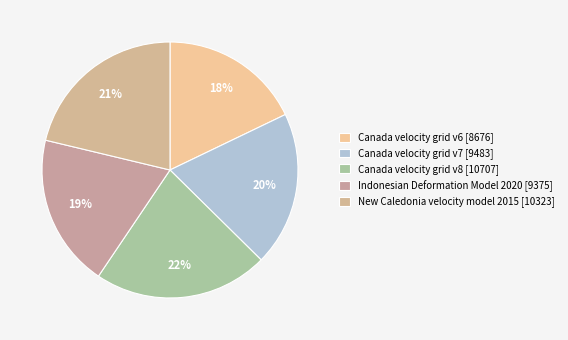

To the nearest percent, what is the average slice percentage?

20%